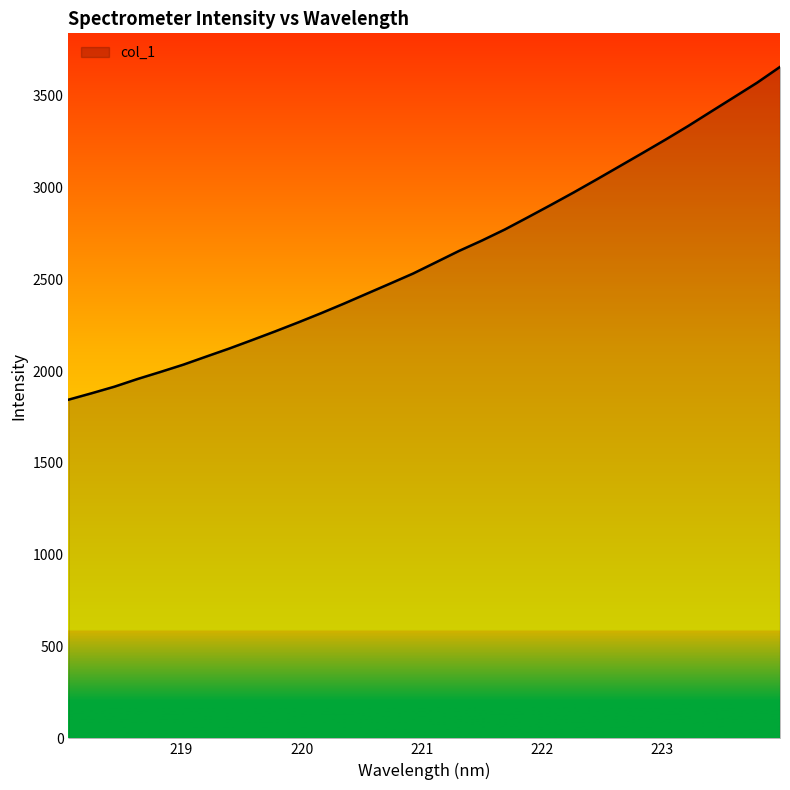

What is the difference between the maximum and minimum values?

1812.0